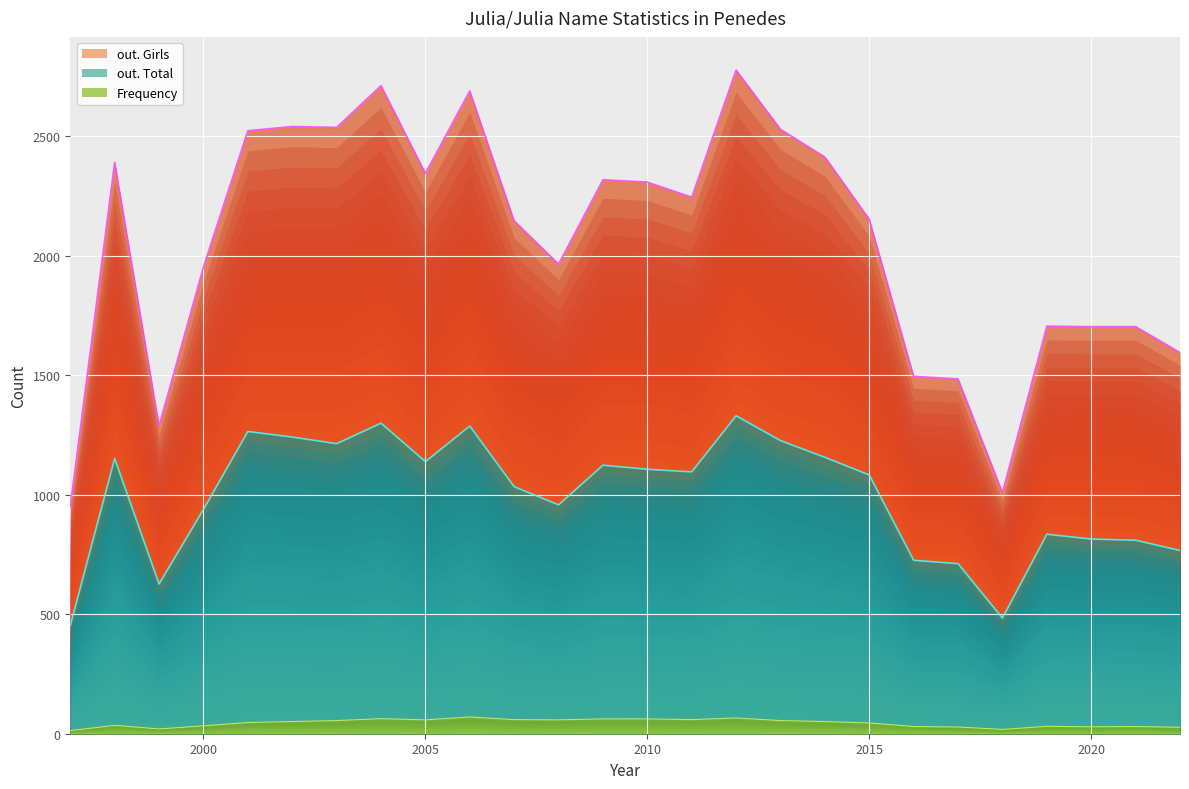

Where is out. Total nearest to the value 892?

2000